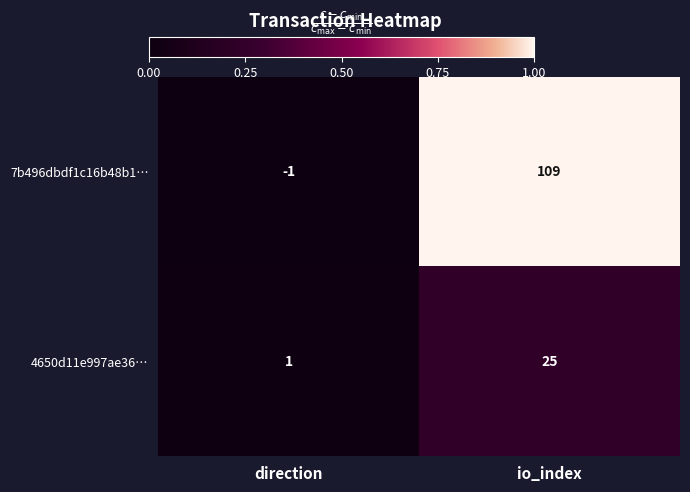

What is the average value of the 4650d11e997ae36… series?

13